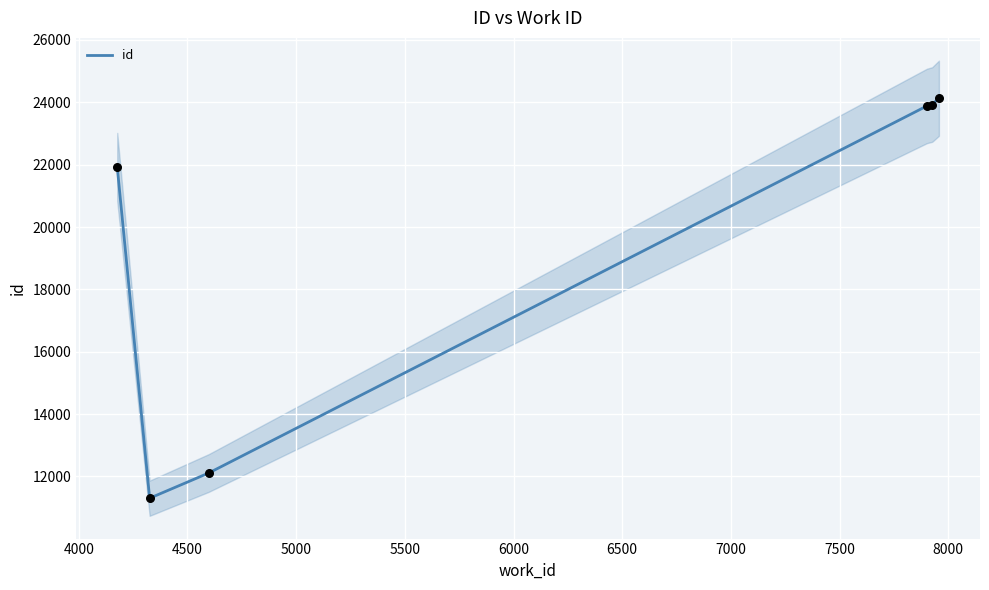

Which has a higher value, 4000 or 5000?

5000